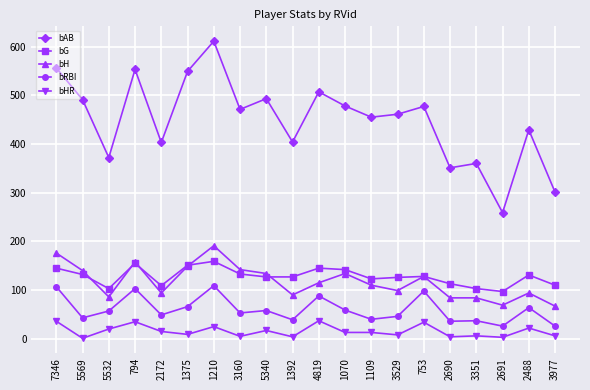

What is the difference between the maximum and minimum values in the bG series?

62